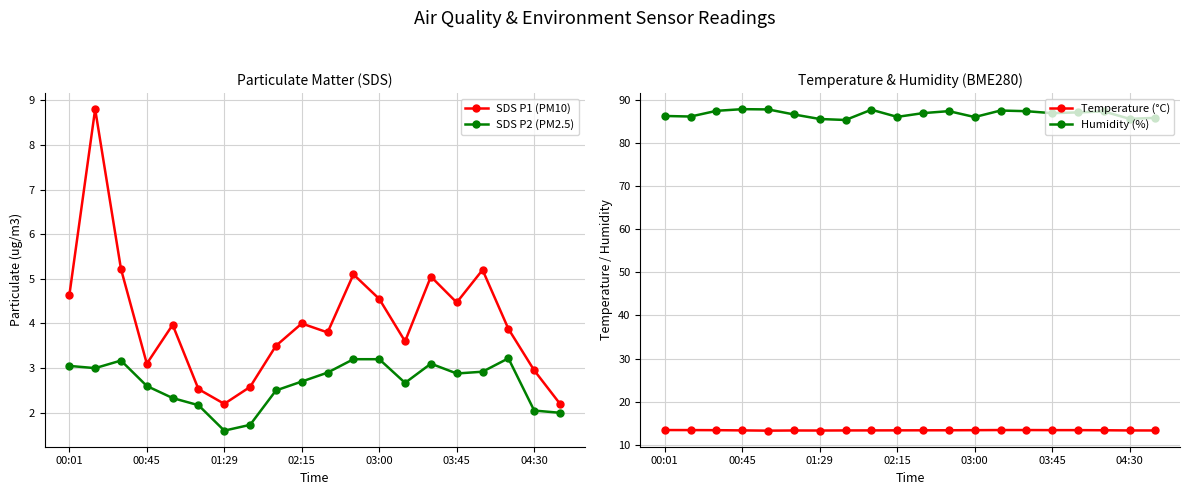

What is the difference between the SDS P2 (PM2.5) values at 10 and 11?

0.3